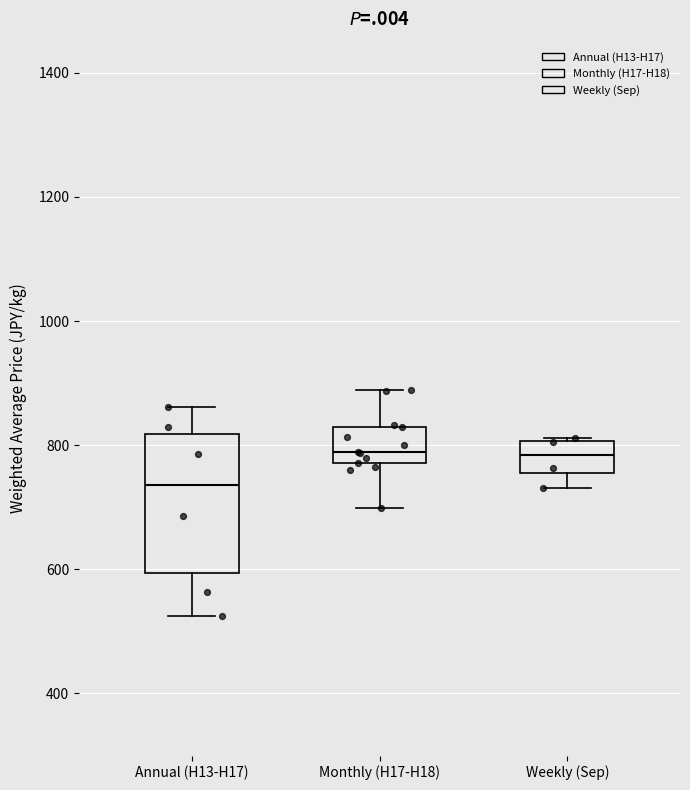

Reading left to right, transcribe this box plot: for each box, give where its median line is, the range the box spans, and where its two whiskers end, as read against the y-axis. The values are not printed on the chart, so give them approximately, as read against the axis.

Annual (H13-H17): median 740, box 600 to 820, whiskers 520 to 860
Monthly (H17-H18): median 780 (just above the box's lower edge), box 780 to 820, whiskers 700 to 880
Weekly (Sep): median 780, box 760 to 800, whiskers 740 to 820